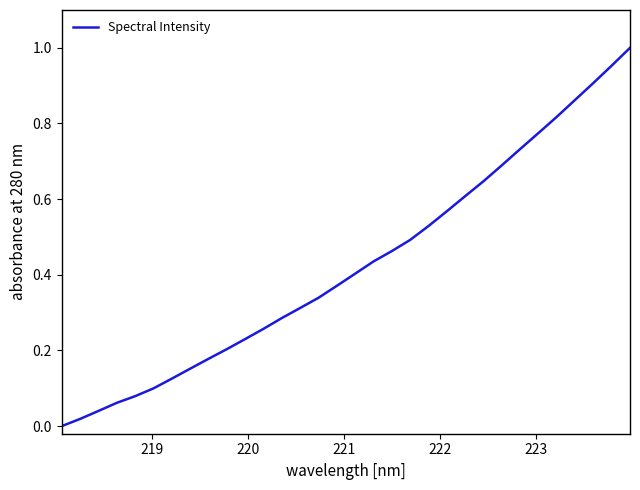

Is this an area chart (filled region under the line)?

No